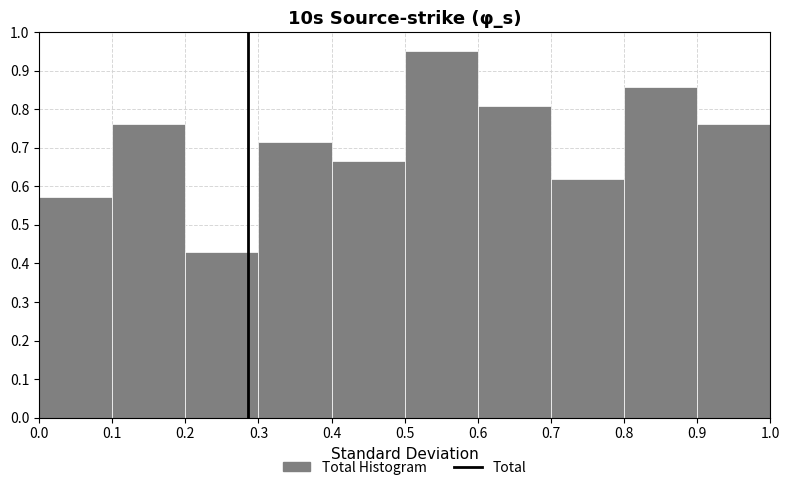

Reading left to right, transcribe this chart: for each bar, give the range it covers on the x-axis and its height. The values are not printed on the chart, so give them approximately, as read against the axis.

0.0 to 0.1: 0.57
0.1 to 0.2: 0.76
0.2 to 0.3: 0.43
0.3 to 0.4: 0.71
0.4 to 0.5: 0.67
0.5 to 0.6: 0.95
0.6 to 0.7: 0.81
0.7 to 0.8: 0.62
0.8 to 0.9: 0.86
0.9 to 1.0: 0.76